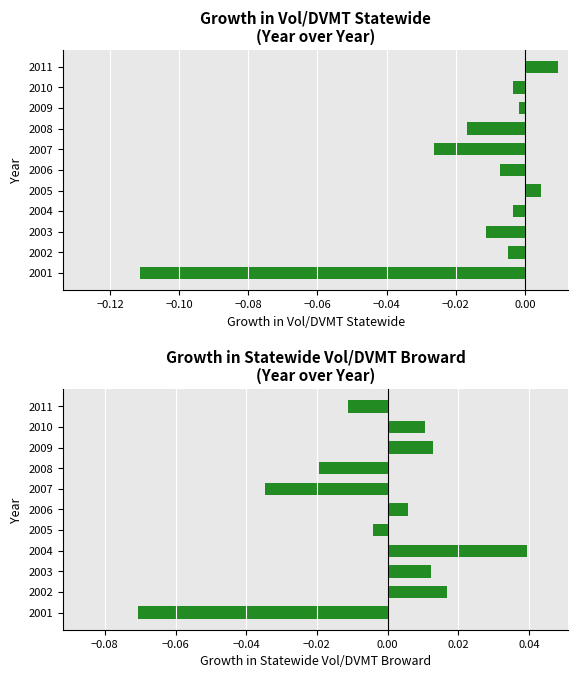

Is it true that Growth in Vol/DVMT Statewide equals -0.0 at 2001?

False